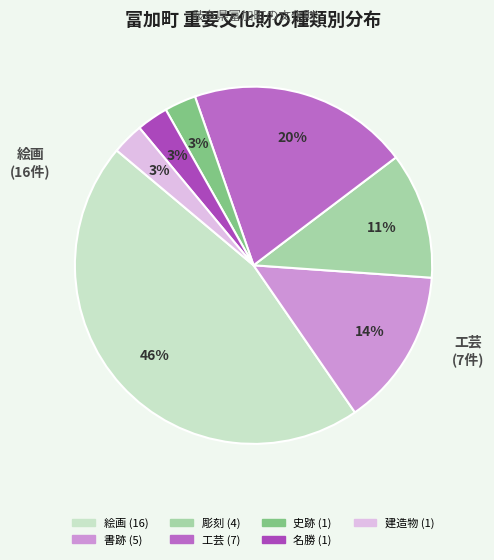

How many slices are in this pie chart?

7